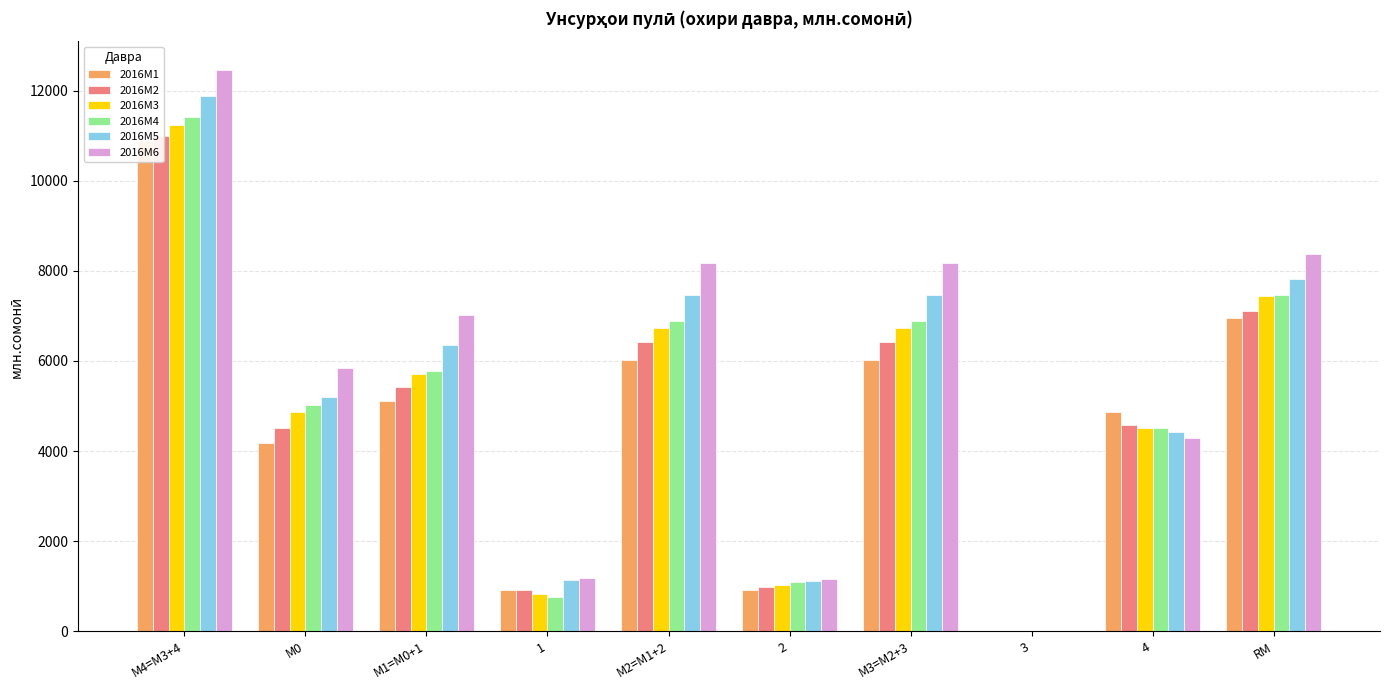

Rank the series at М1=M0+1 from lowest to highest value.

2016M1, 2016M2, 2016M3, 2016M4, 2016M5, 2016M6